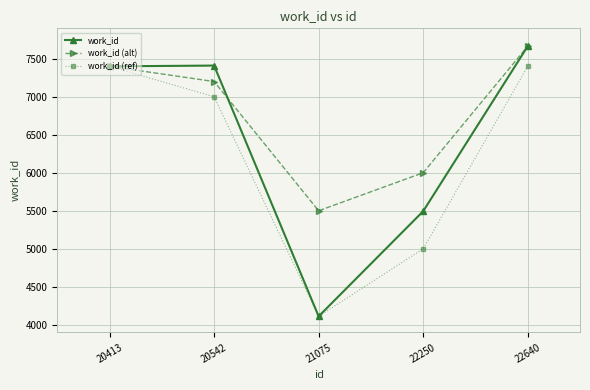

What are all the series names shown in the legend?

work_id, work_id (alt), work_id (ref)